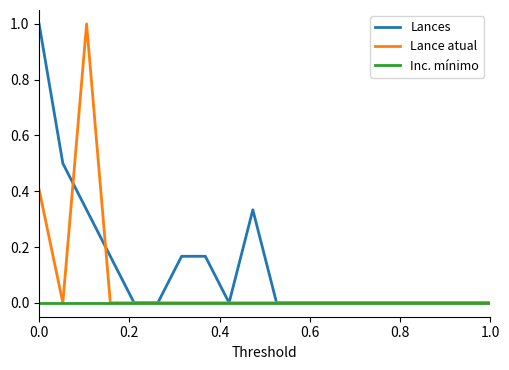

Rank the series by their average value, from lowest to highest.

Inc. mínimo, Lance atual, Lances